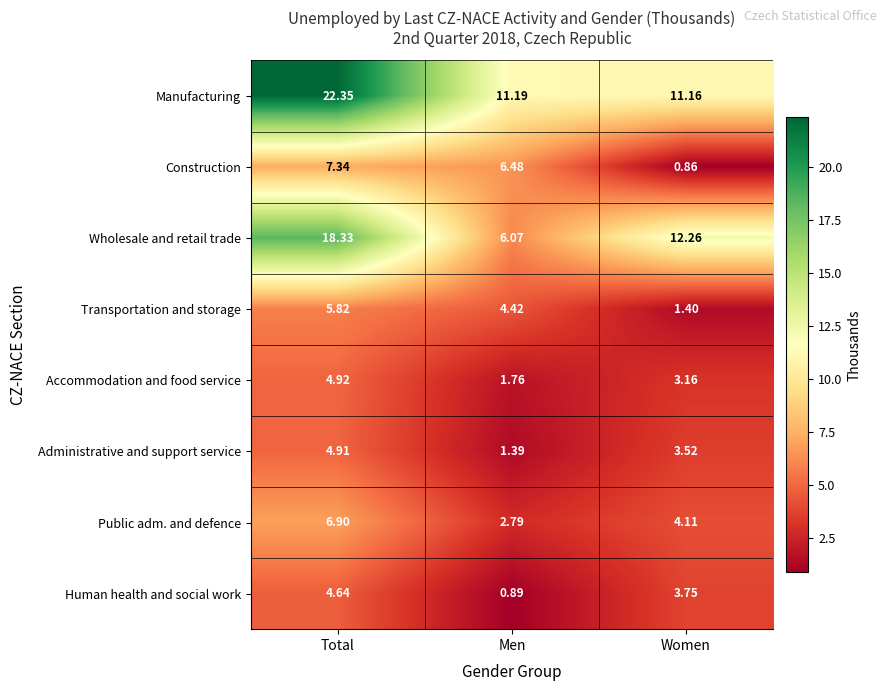

At which label does Human health and social work reach its peak?

Total